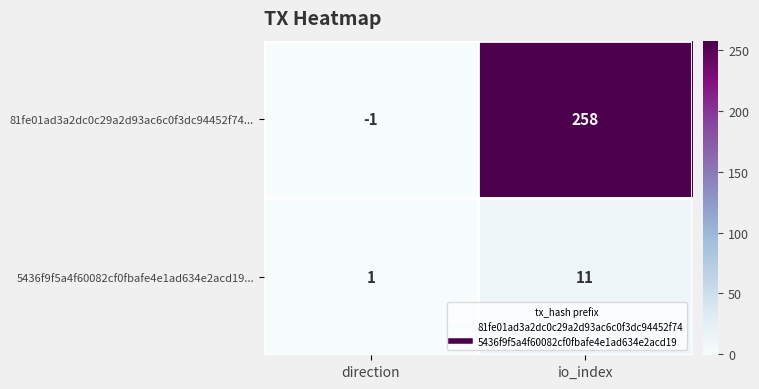

What is the sum of the 81fe01ad3a2dc0c29a2d93ac6c0f3dc94452f74... values at direction and io_index?

257